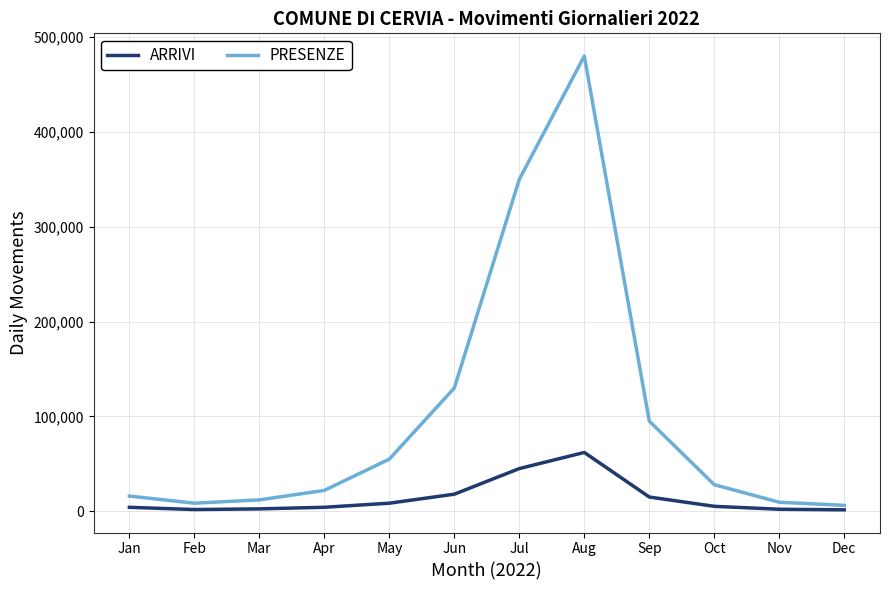

What is the spread (max minus min) of values at Jan?

11859